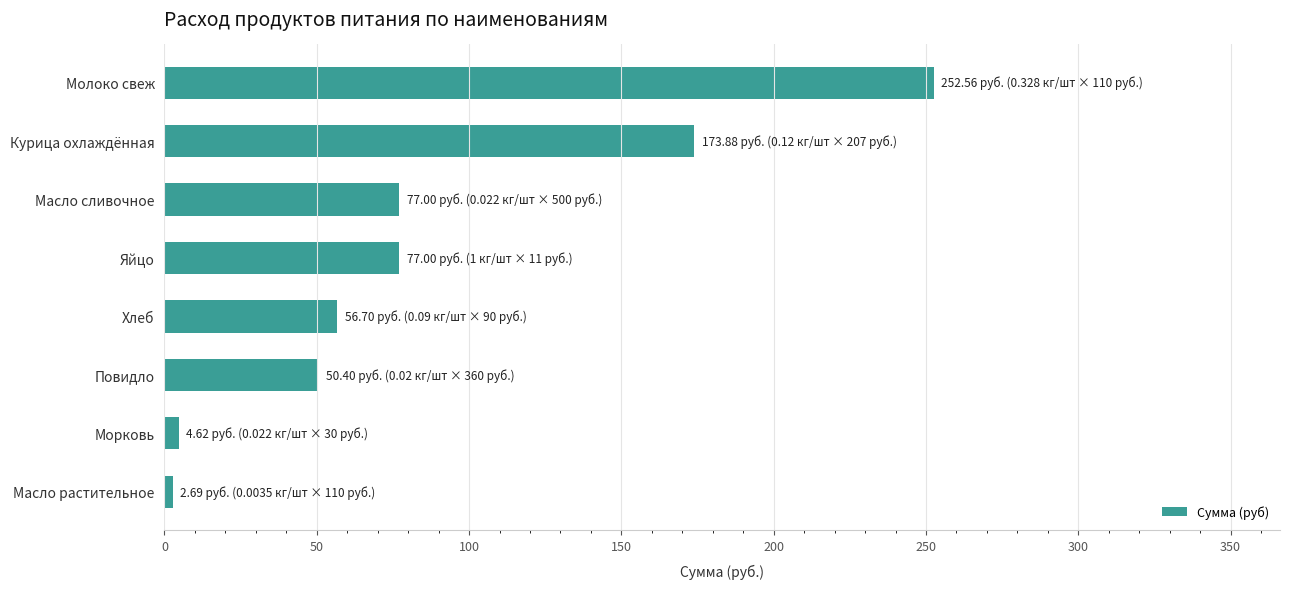

Between Молоко свеж and Хлеб, which is larger?

Молоко свеж